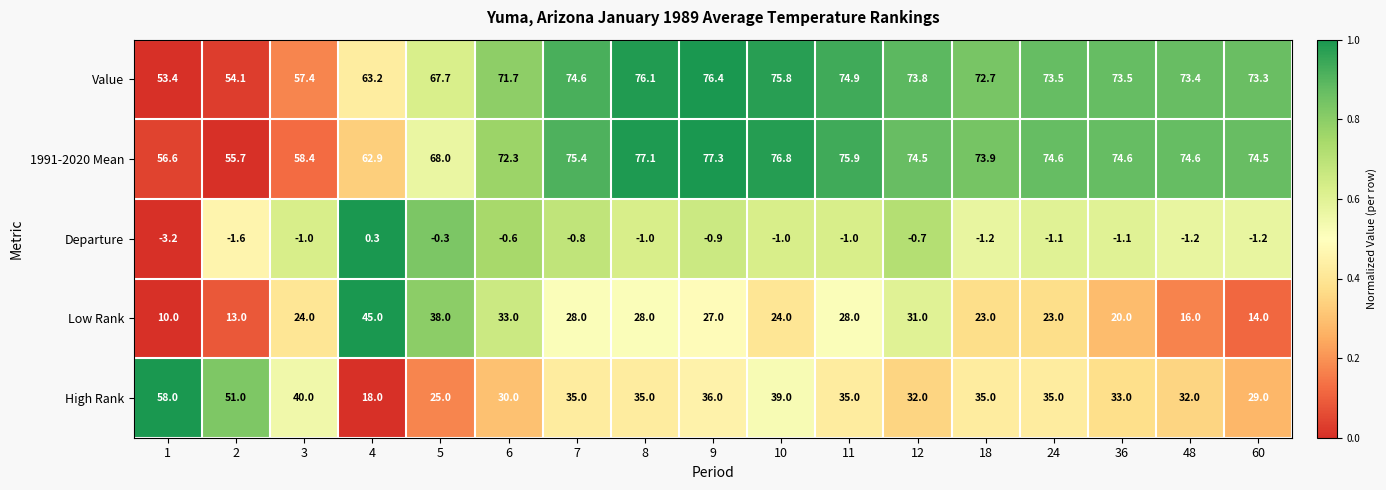

Which series has the largest range (max minus min)?

High Rank